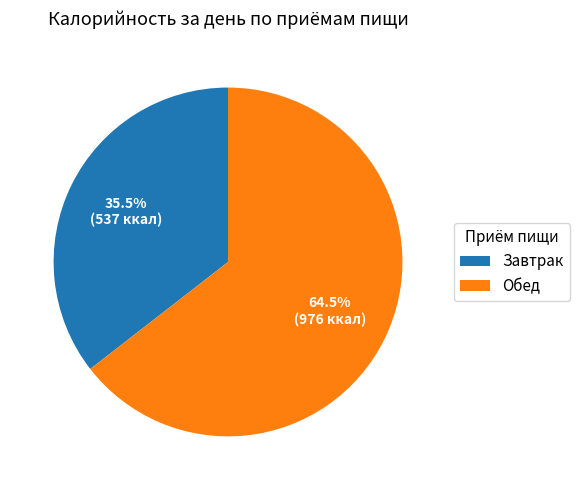

To the nearest percent, what is the combined percentage of Завтрак and Обед?

100%